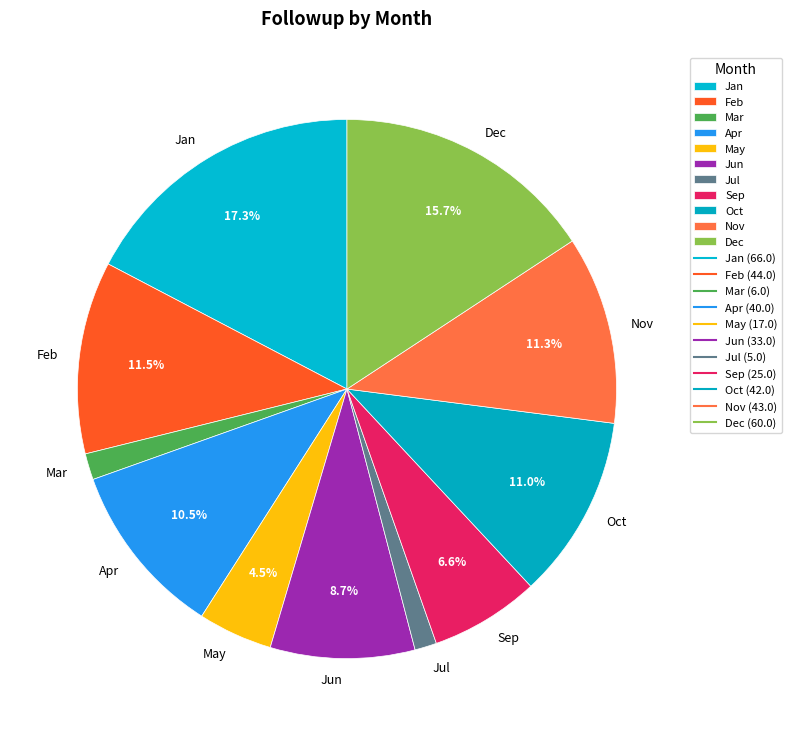

Does Mar represent more than half of the total?

No